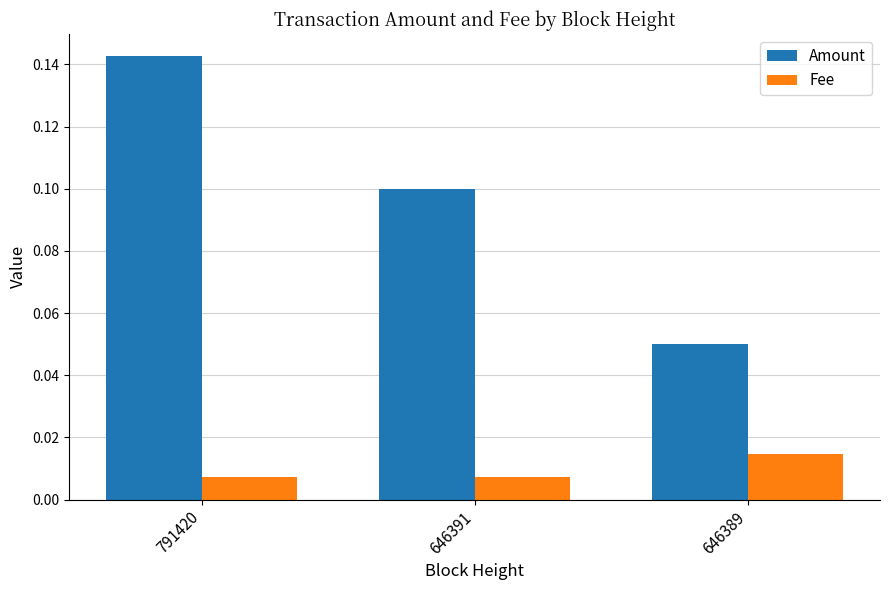

What is the sum of the Amount values at 646391 and 646389?

0.2